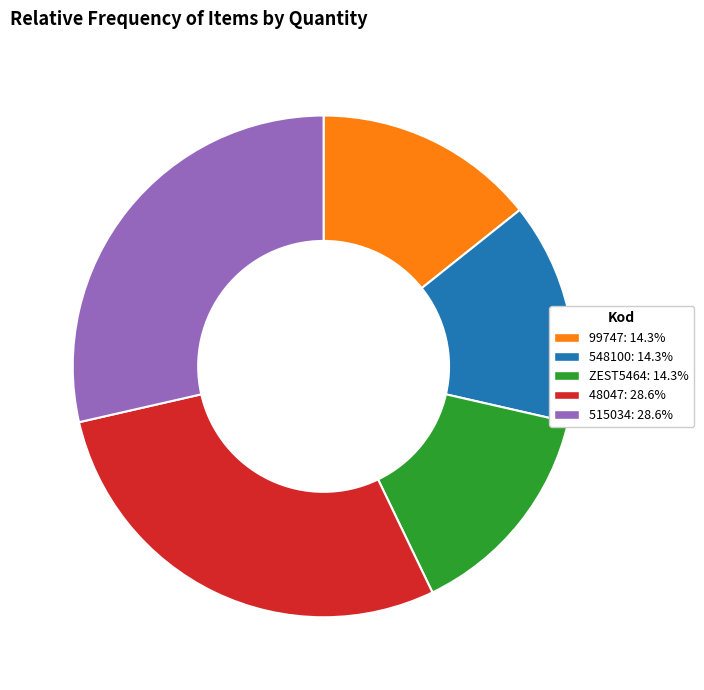

What is the ratio of the value at ZEST5464: 14.3% to the value at 548100: 14.3%?

1.0